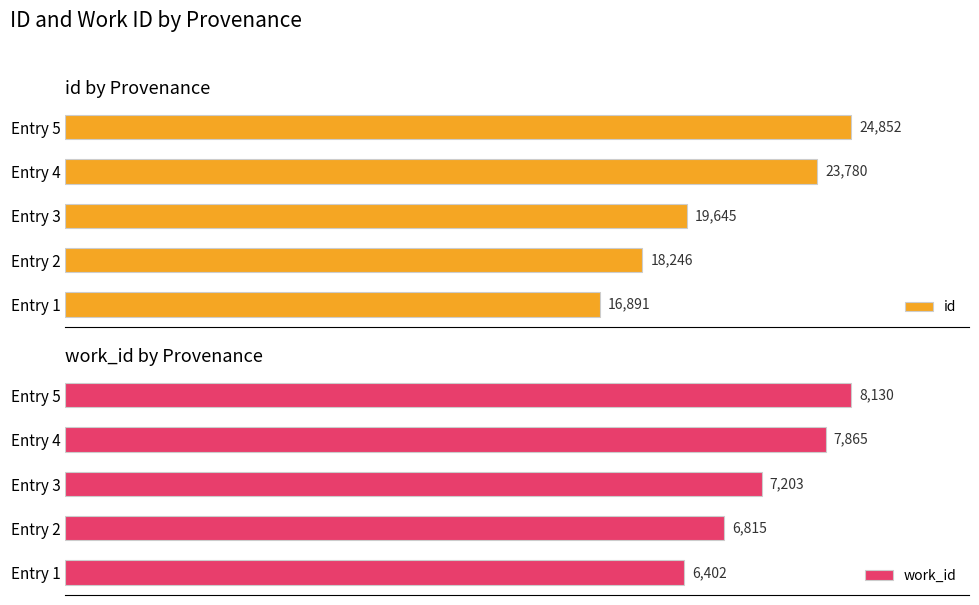

What is the greatest value displayed?

24852